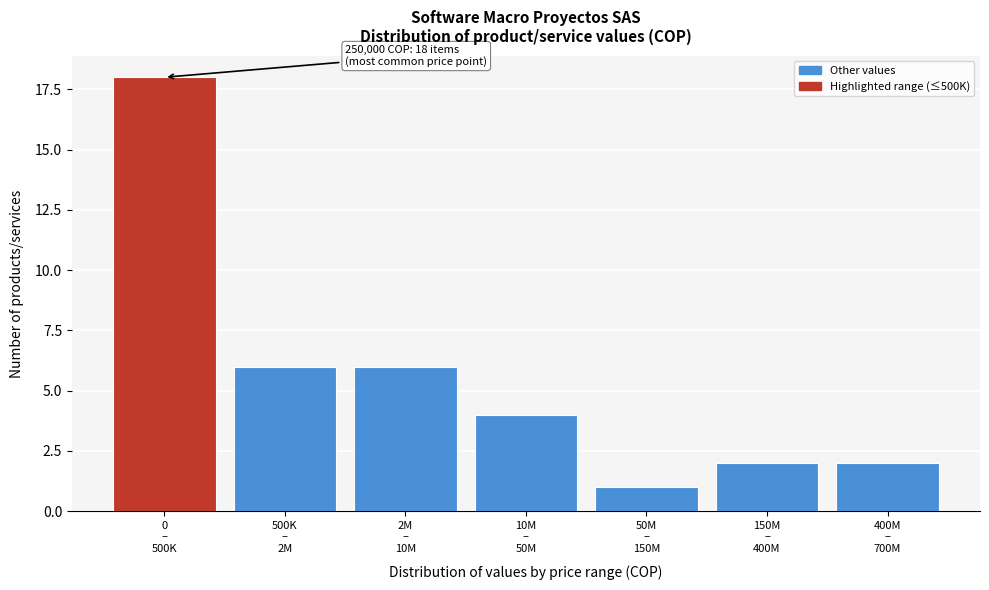

Reading left to right, extract all data points from this chart.

18	6	6	4	1	2	2